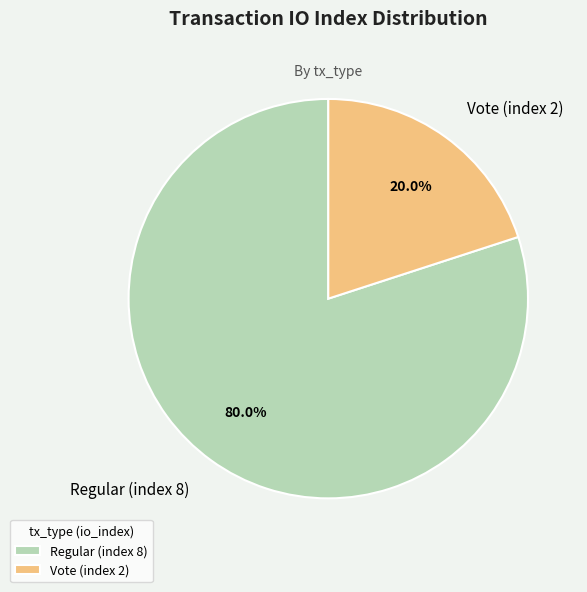

What percentage is NOT represented by Regular (index 8)?

20.0%